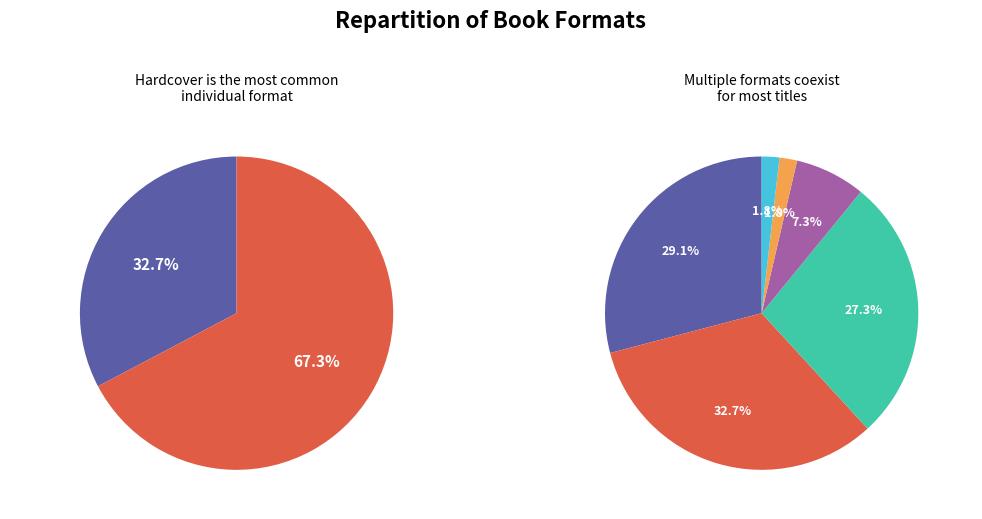

To the nearest percent, what is the combined percentage of Paper Over Board and Fixed Layout eBook?

4%